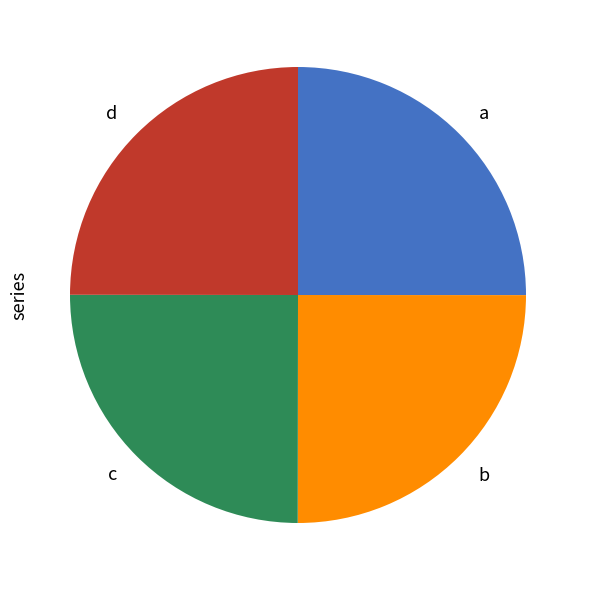

Is there any slice that represents more than half of the pie?

No